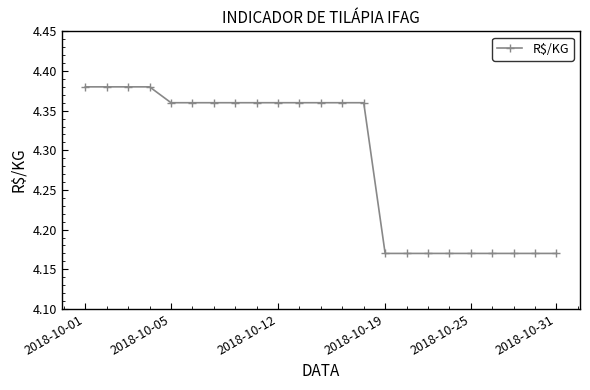

Does the chart have visible grid lines?

No